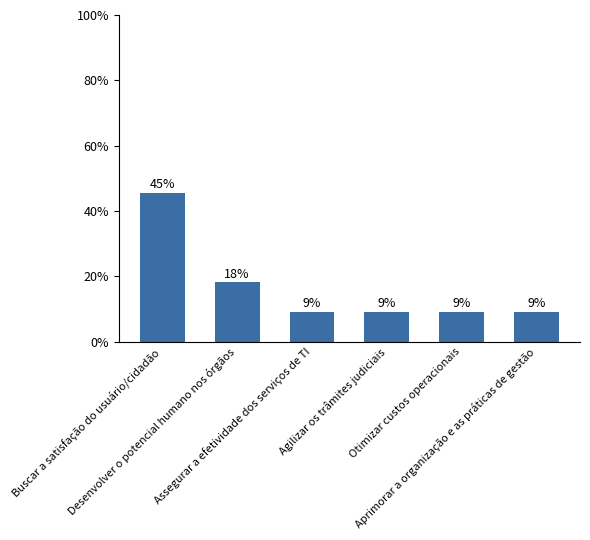

The chart shows a value of 0.1 at Otimizar custos operacionais. True or false?

True